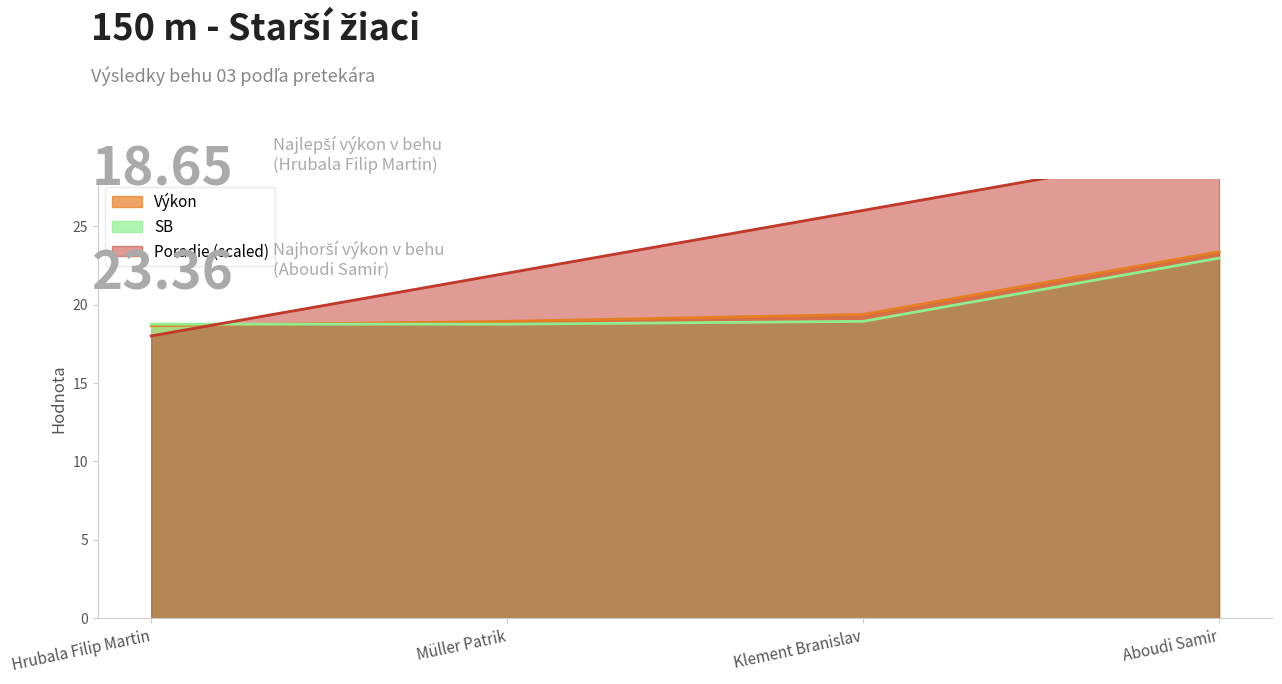

Reading left to right, what are all the values shown in this chart?

Poradie: 18.0	22.0	26.0	30.0
Výkon: 18.6	18.9	19.4	23.4
SB: 18.8	18.8	18.9	23.0